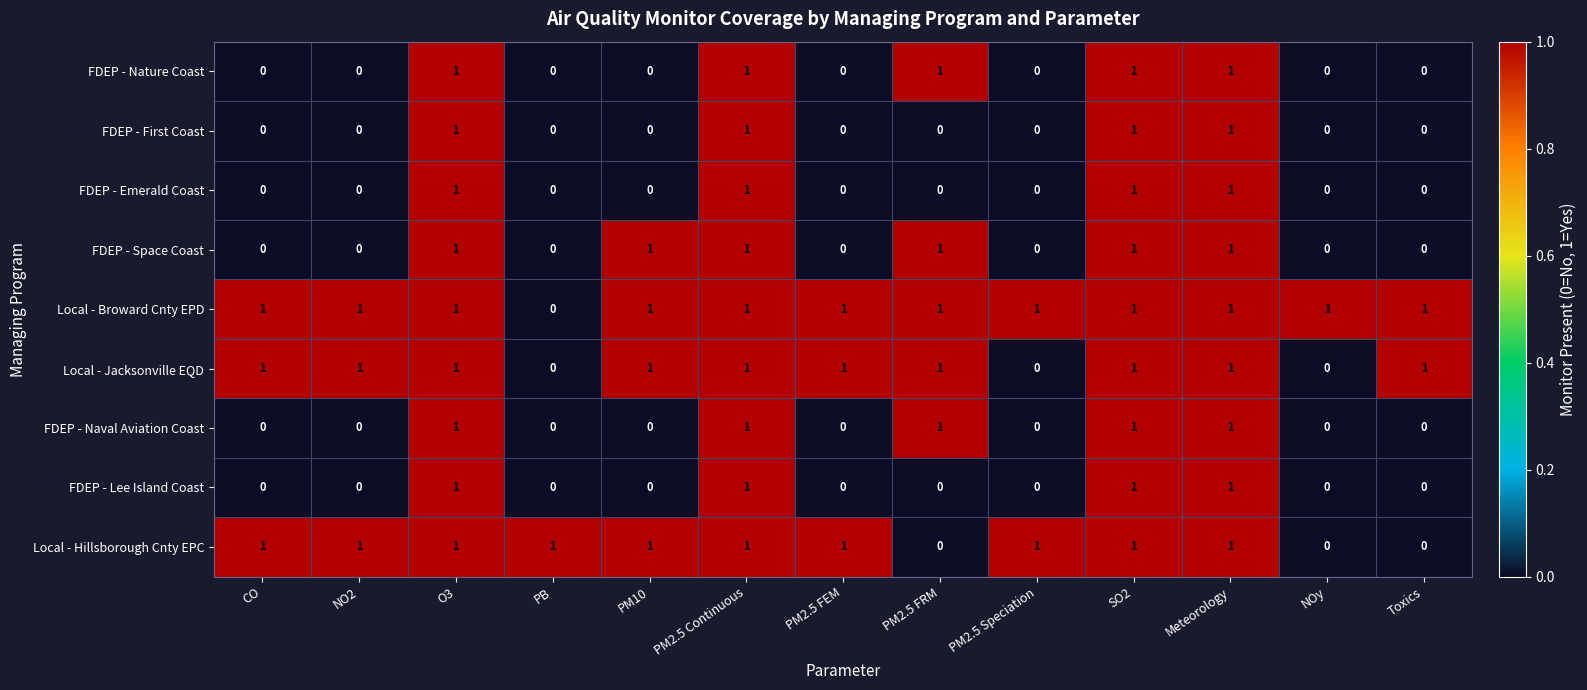

How many categories are shown in the chart?

13